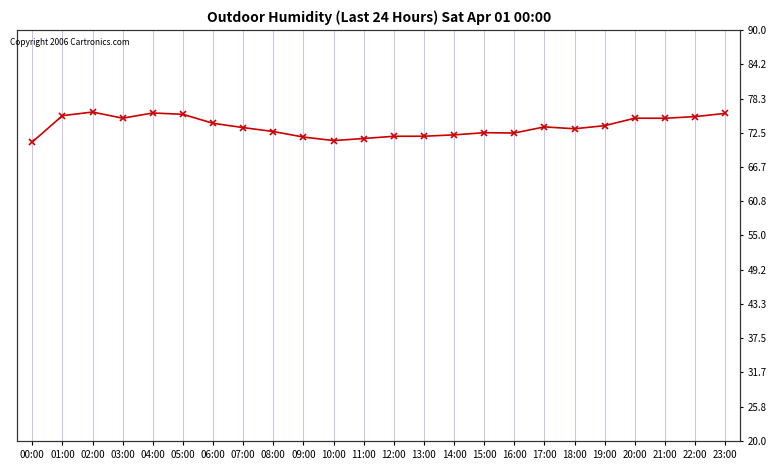

How many data points are above 73?

14